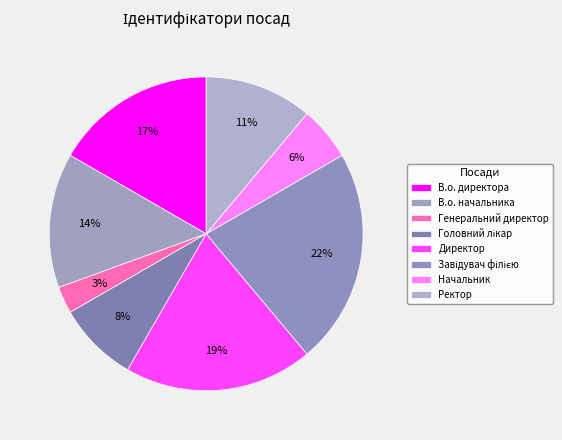

To the nearest percent, what is the average slice percentage?

12%